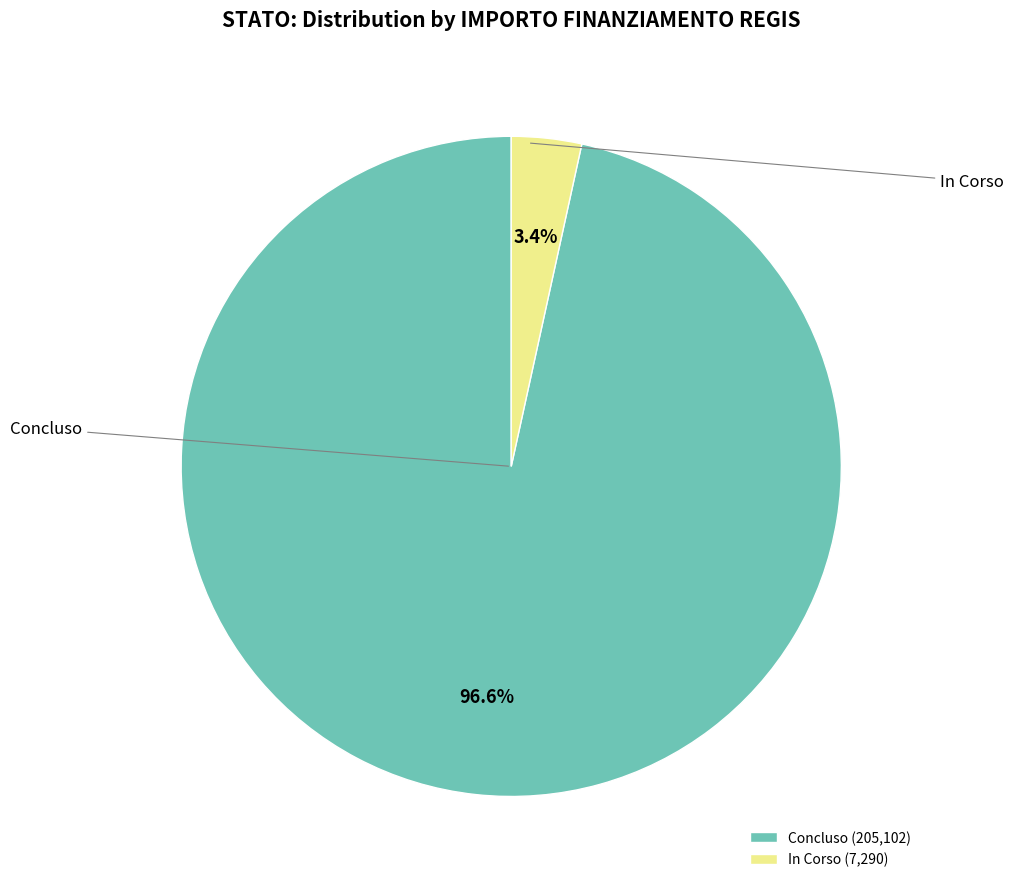

Which has a higher value, In Corso (7,290) or Concluso (205,102)?

Concluso (205,102)